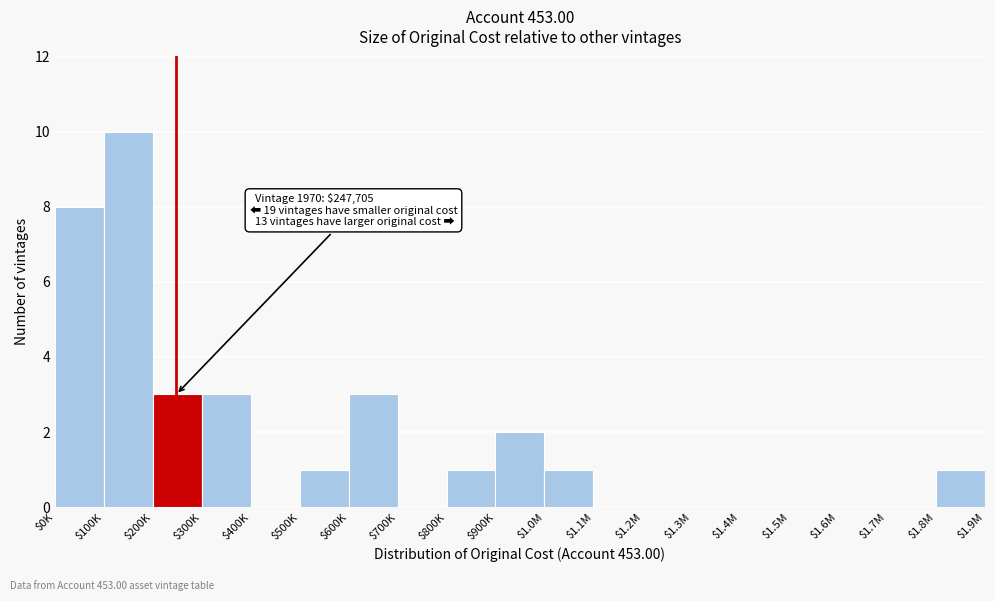

What is the sum of all values?

33